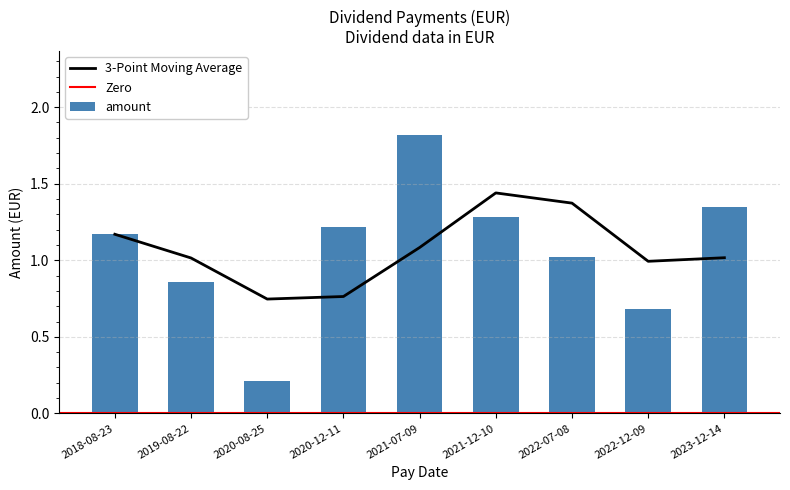

The value at 2019-08-22 is 1.3. True or false?

False